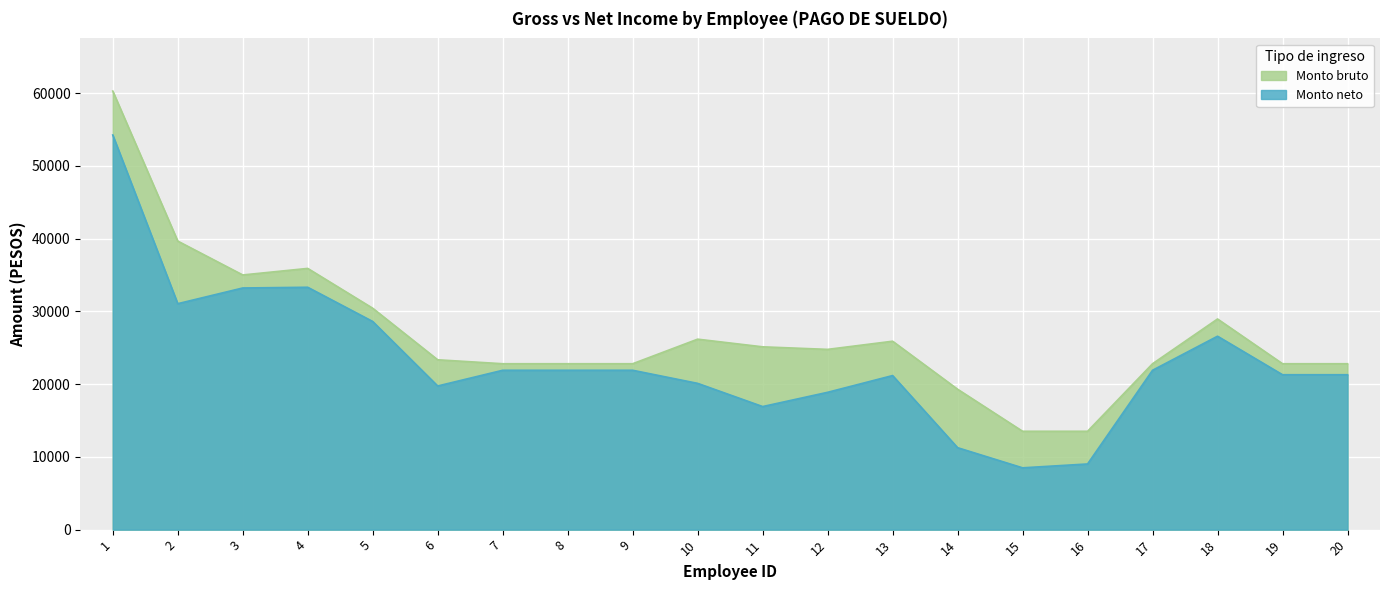

How many data points in Monto bruto are above 24771?

10